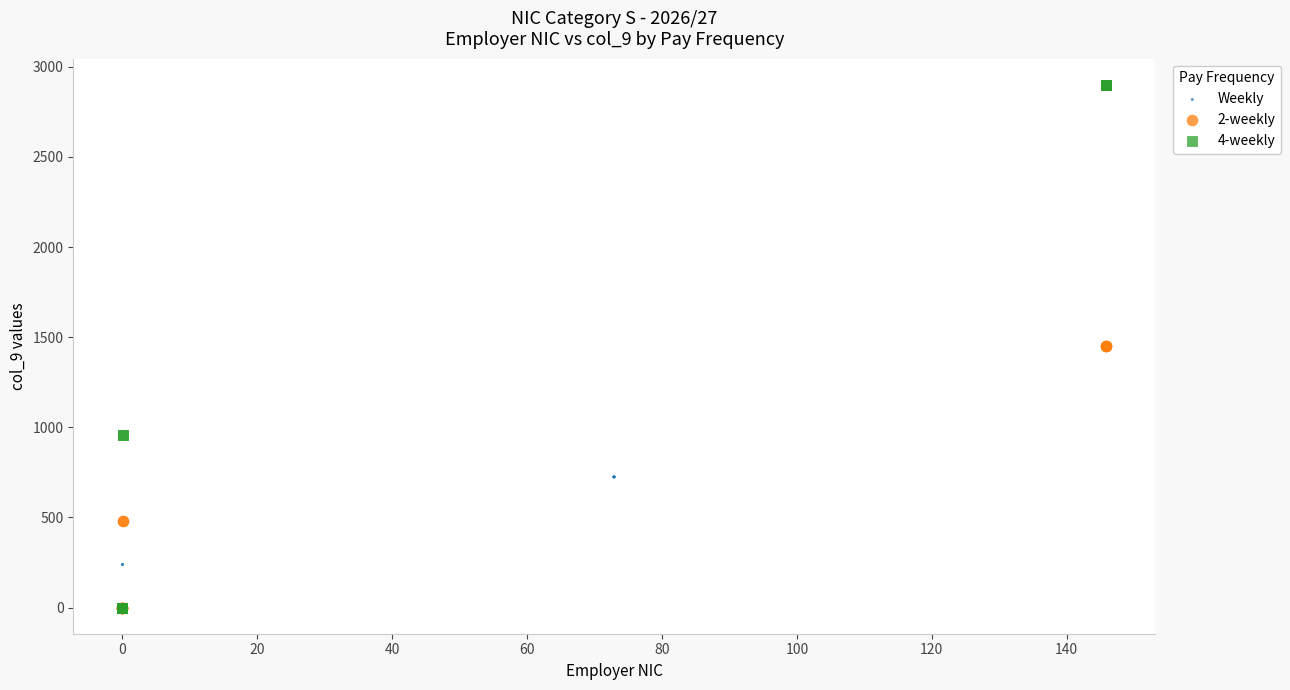

What are all the series names shown in the legend?

Weekly, 2-weekly, 4-weekly